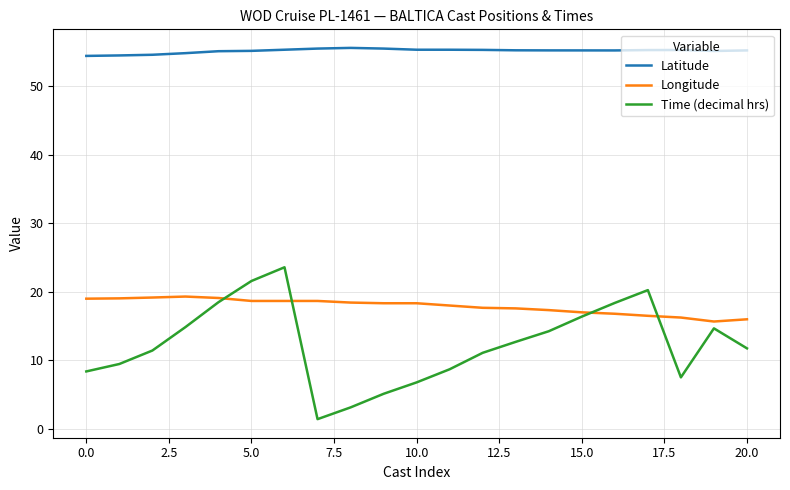

Which series has the largest total across all categories?

Latitude